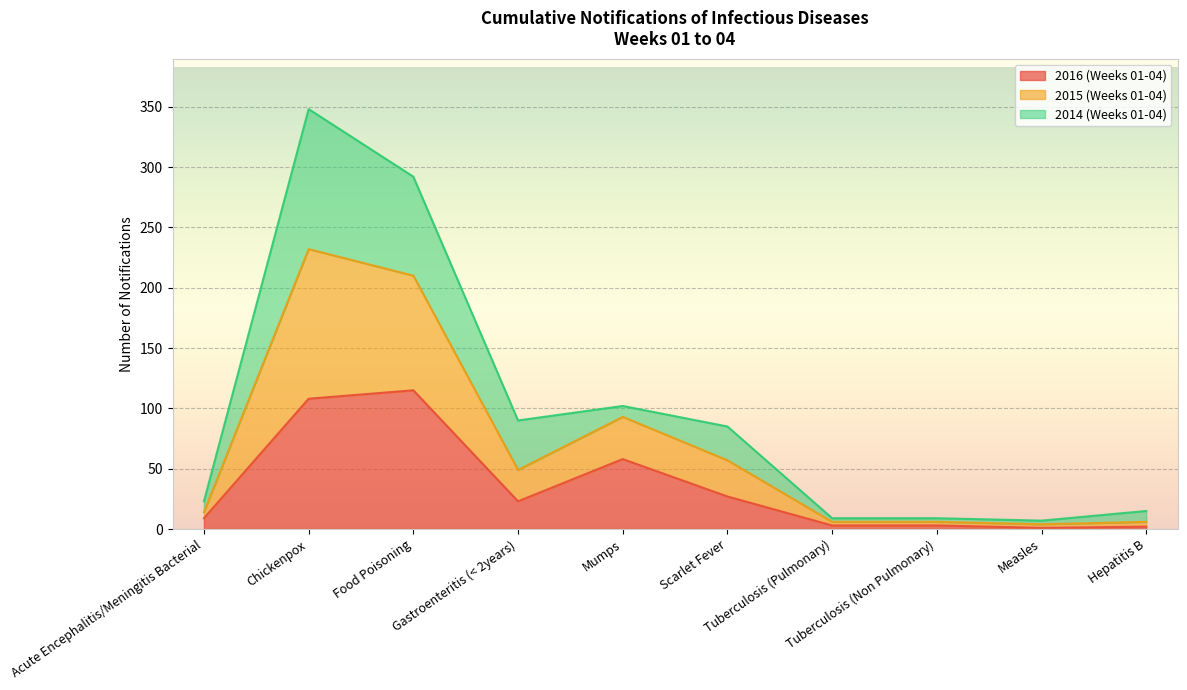

At how many categories does at least one series exceed 128?

2